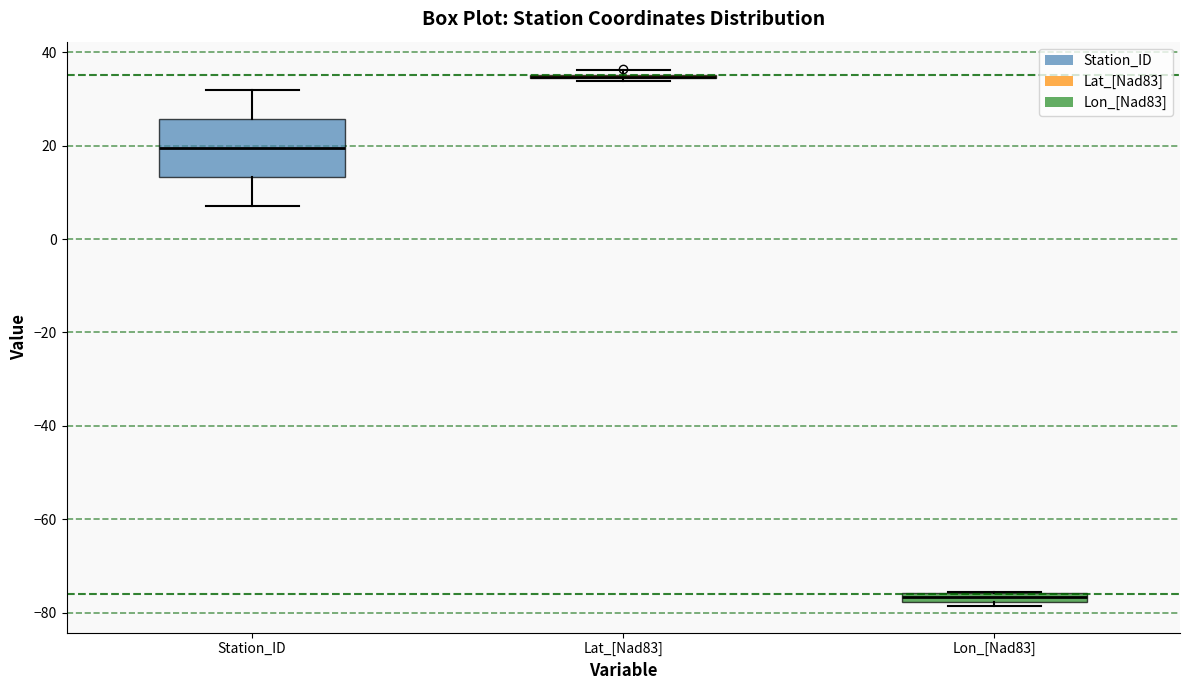

Comparing the boxes themselves (not the whiskers), which one is the tallest?

Station_ID